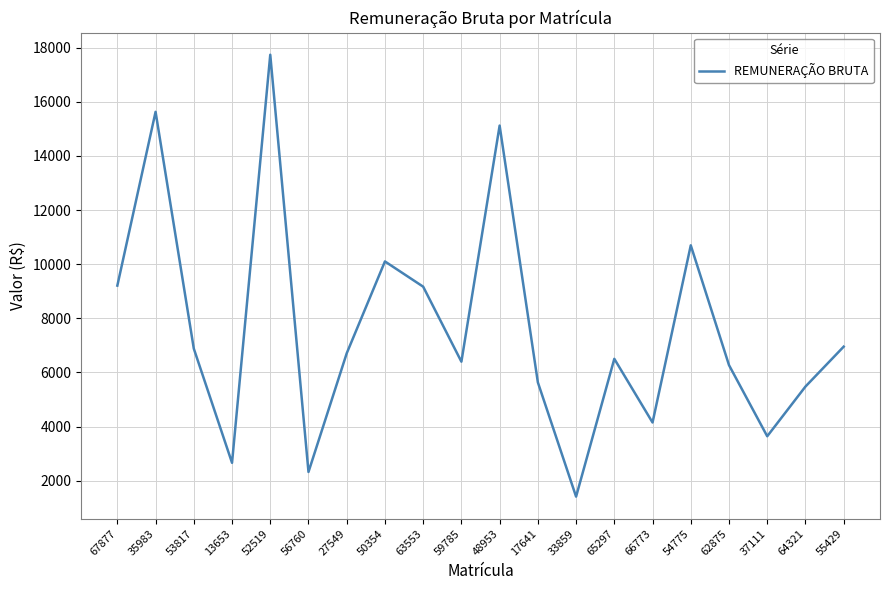

At which category does the chart reach its peak across all series?

52519